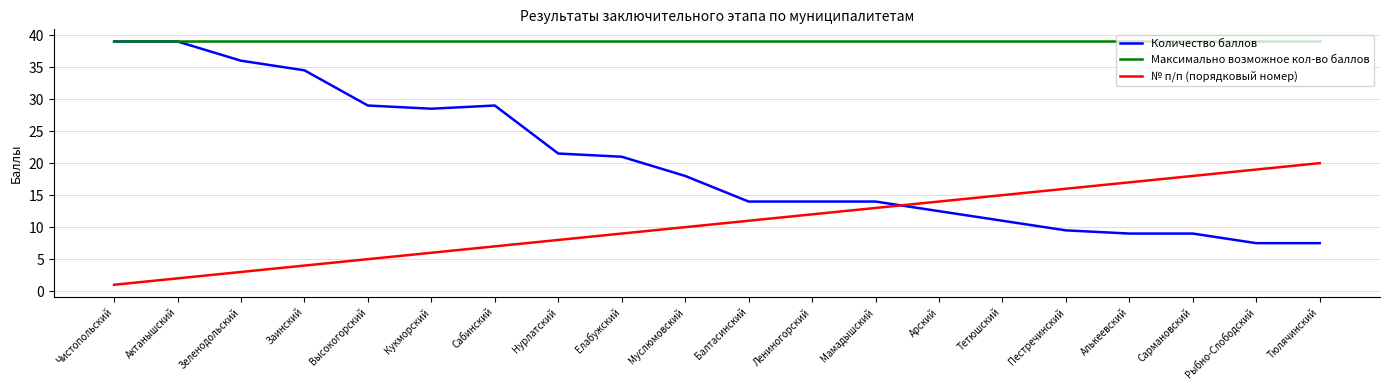

What is the highest value of the Максимально возможное кол-во баллов series?

39.0